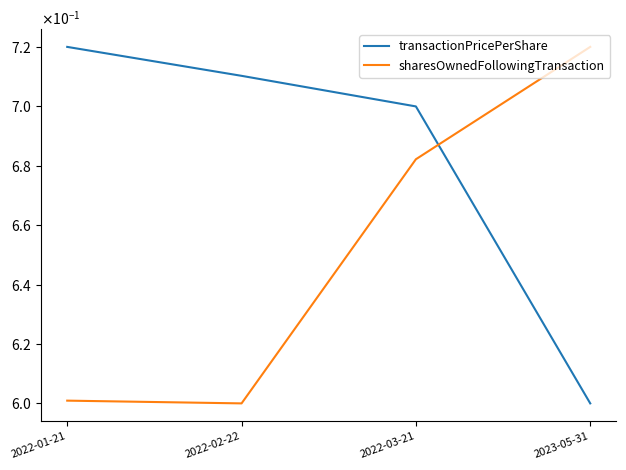

How many interior local valleys does the sharesOwnedFollowingTransaction series have?

1